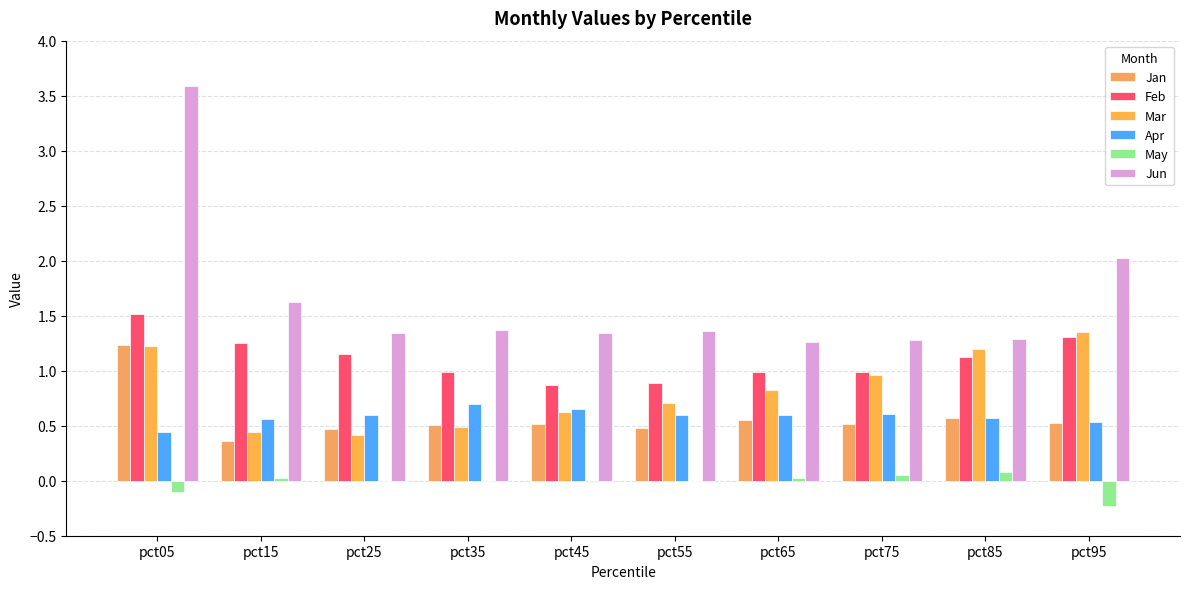

What is the smallest value displayed?

-0.2